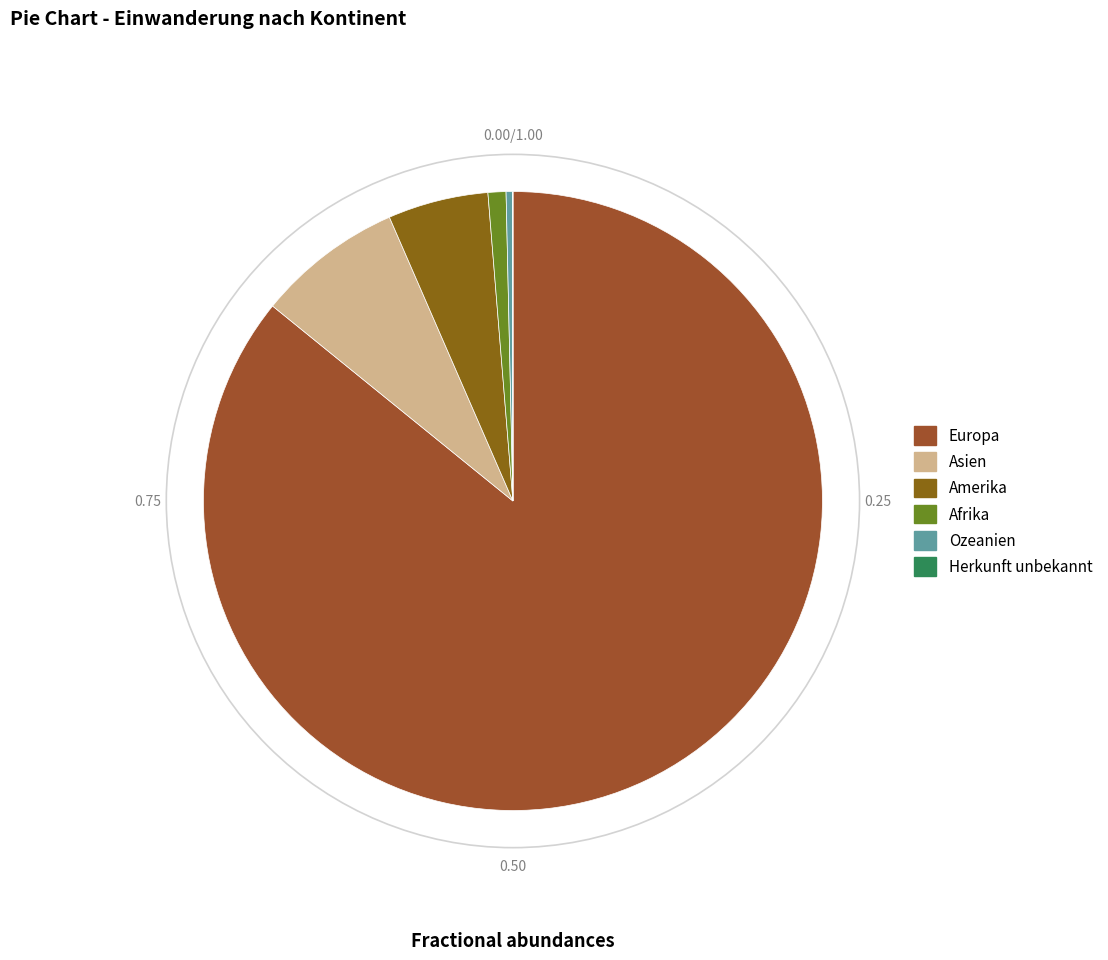

Which category accounts for the majority?

Europa